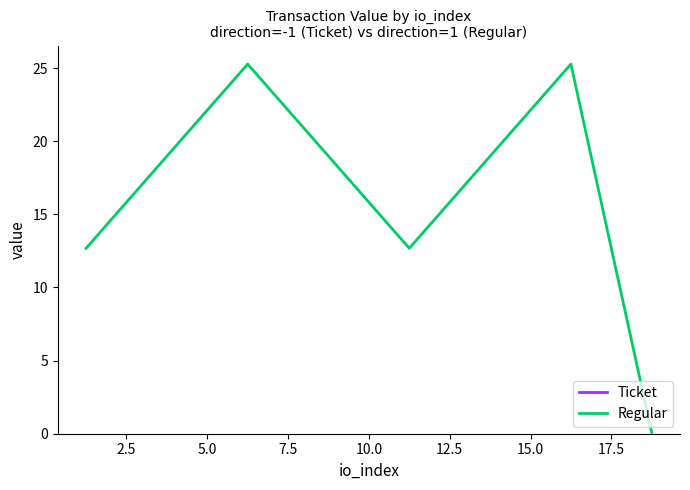

How many points are lower than both their immediate neighbors (excluding endpoints)?

1